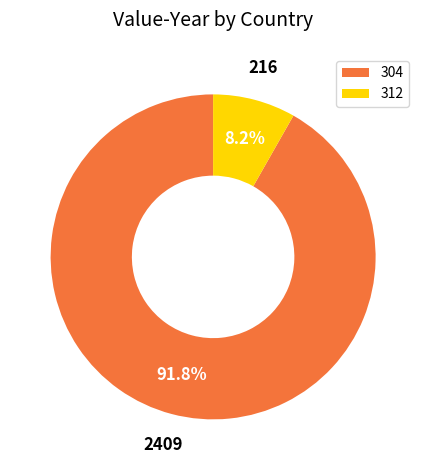

To the nearest percent, what is the combined percentage of 304 and 312?

100%